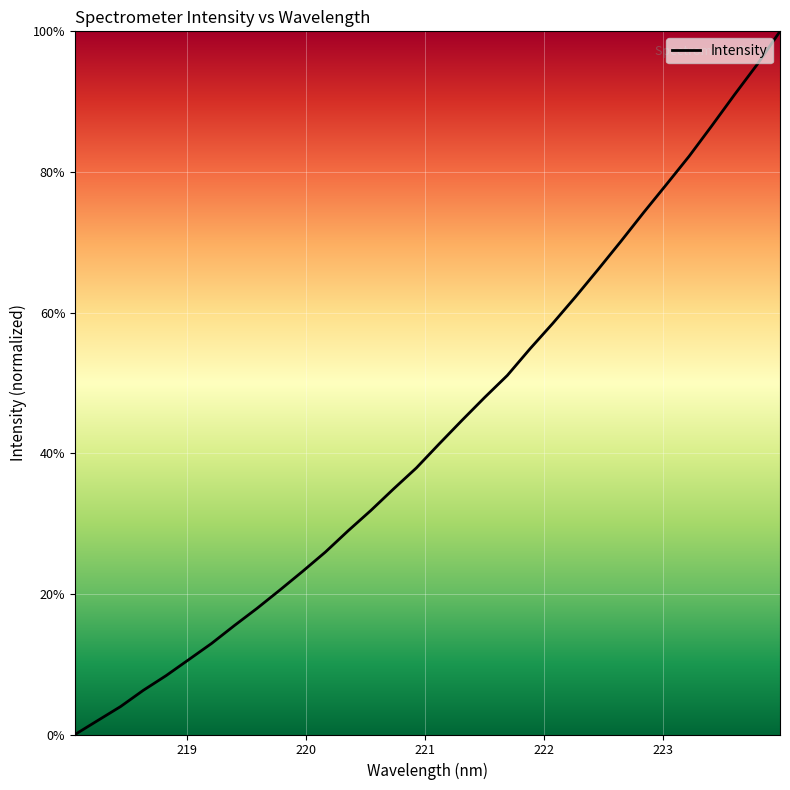

What is the maximum value shown in the chart?

100.0